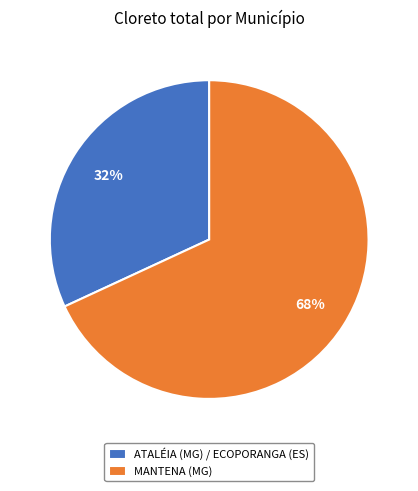

How many segments does this pie chart have?

2